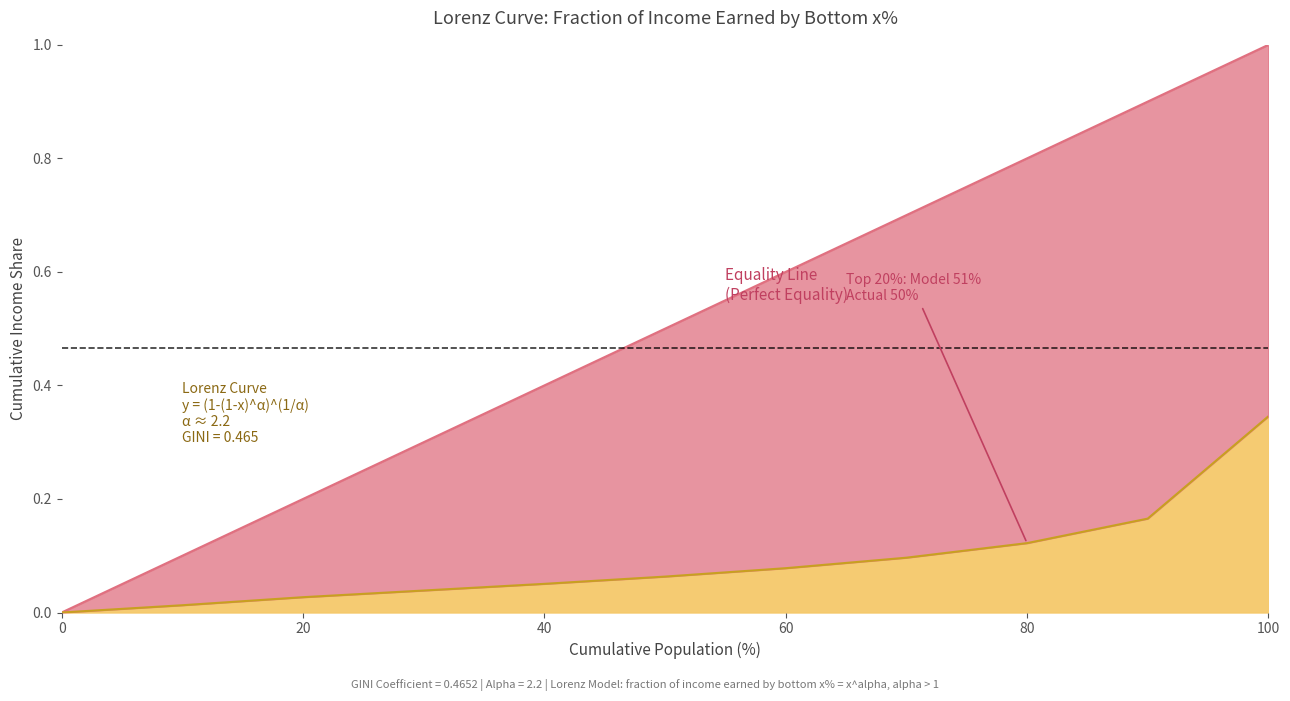

What is the difference between the Lorenz Curve (Model) values at 100 and 30?

0.3